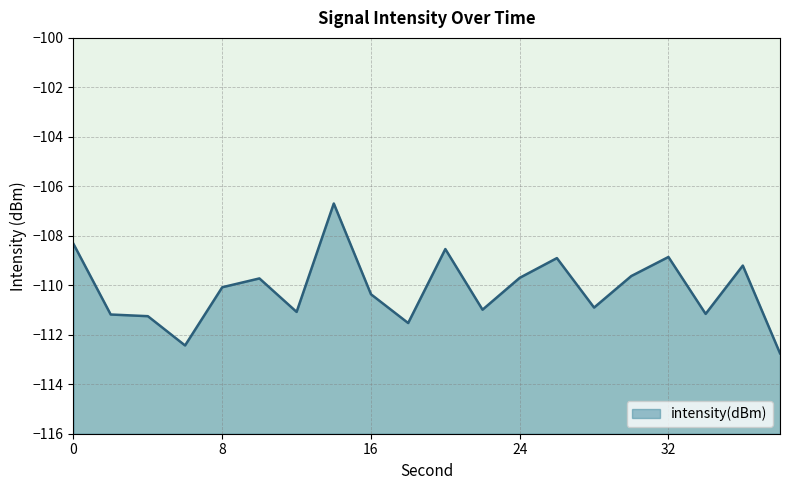

The chart shows a value of -109.7 at 10. True or false?

True